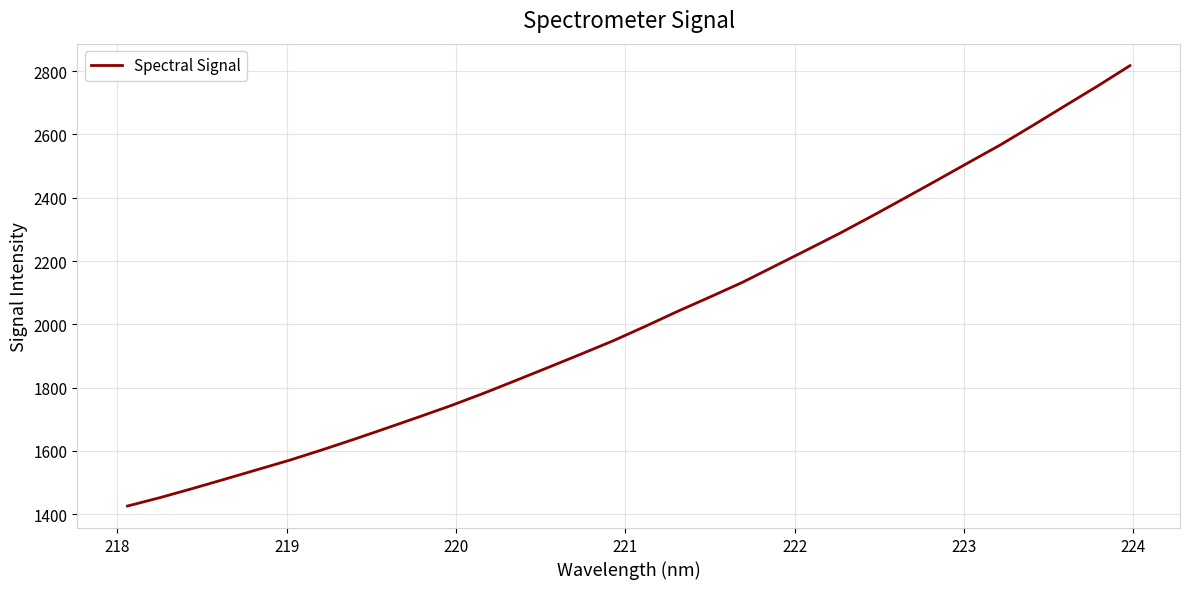

Does the chart have visible grid lines?

Yes